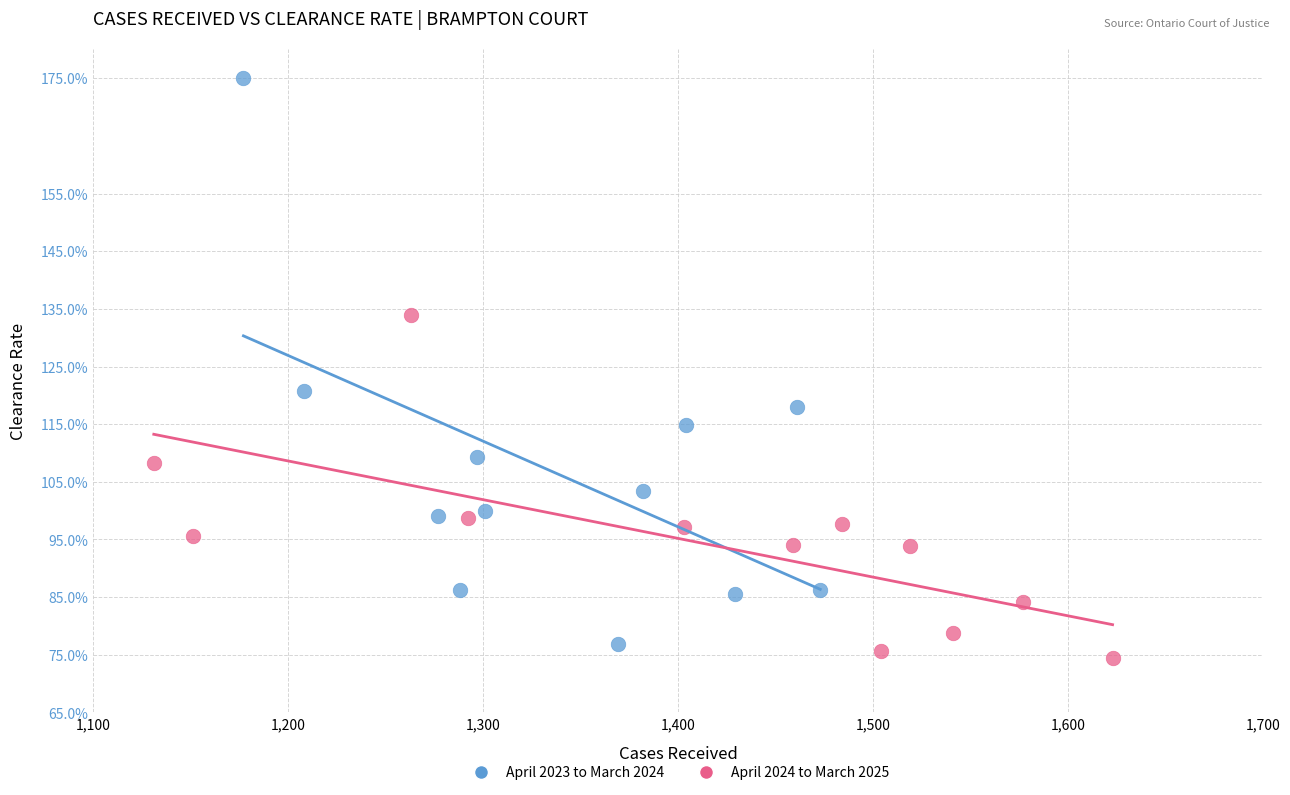

Which series reaches the minimum Y coordinate?

April 2024 to March 2025